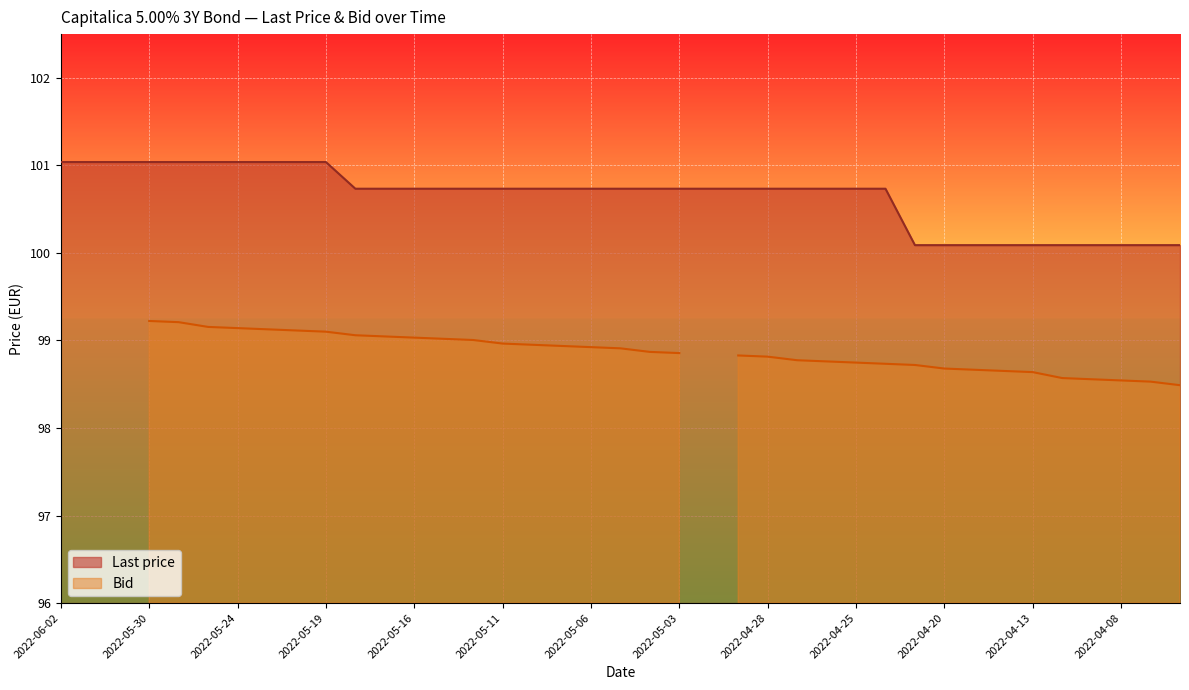

Rank the categories by value from highest to lowest.

2022-06-02, 2022-06-01, 2022-05-31, 2022-05-30, 2022-05-27, 2022-05-25, 2022-05-24, 2022-05-23, 2022-05-20, 2022-05-19, 2022-05-18, 2022-05-17, 2022-05-16, 2022-05-13, 2022-05-12, 2022-05-11, 2022-05-10, 2022-05-09, 2022-05-06, 2022-05-05, 2022-05-04, 2022-05-03, 2022-05-02, 2022-04-29, 2022-04-28, 2022-04-27, 2022-04-26, 2022-04-25, 2022-04-22, 2022-04-21, 2022-04-20, 2022-04-19, 2022-04-14, 2022-04-13, 2022-04-12, 2022-04-11, 2022-04-08, 2022-04-07, 2022-04-06